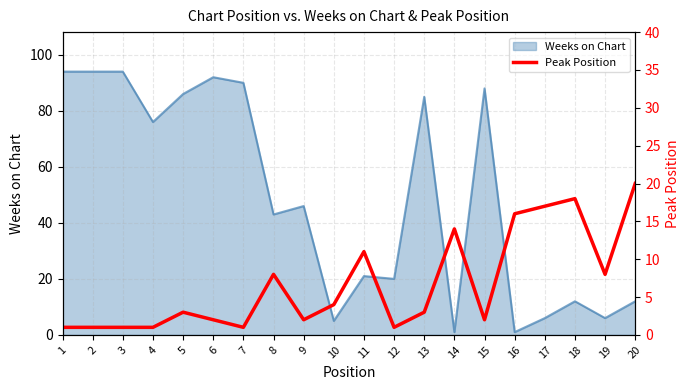

The Weeks on Chart series shows 92 at 6. True or false?

True